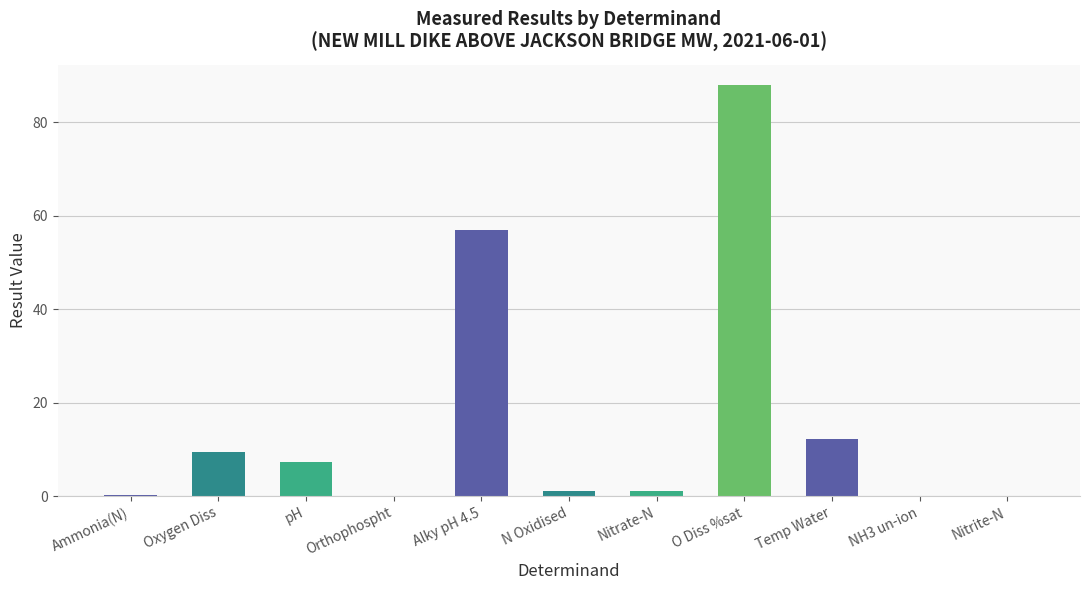

The chart shows a value of 16.4 at Alky pH 4.5. True or false?

False